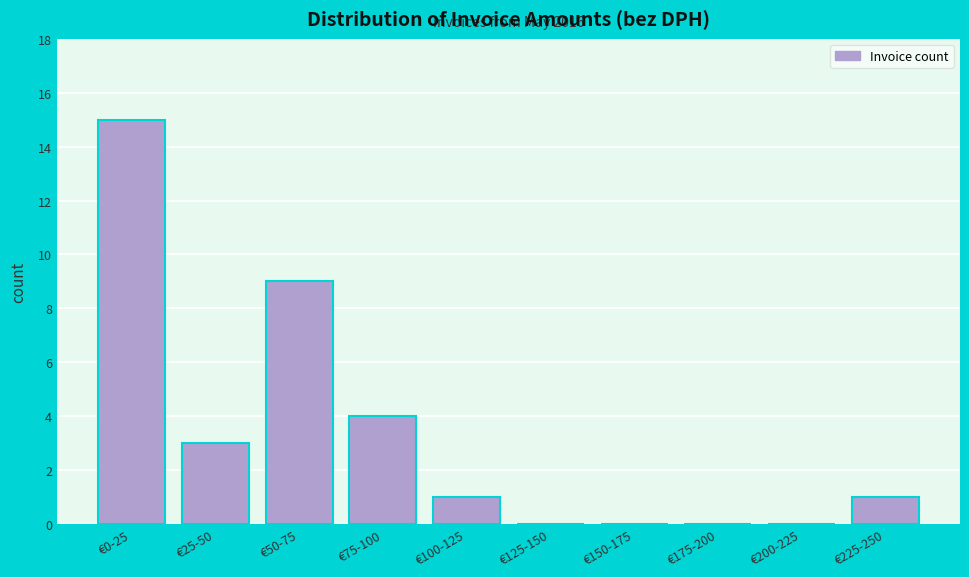

Reading left to right, transcribe all the data shown in this chart.

€0-25=15	€25-50=3	€50-75=9	€75-100=4	€100-125=1	€125-150=0	€150-175=0	€175-200=0	€200-225=0	€225-250=1